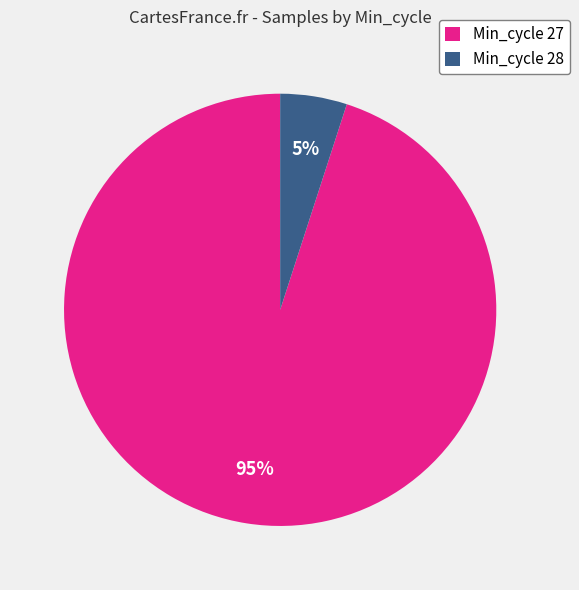

Rank the categories by value from lowest to highest.

Min_cycle 28, Min_cycle 27